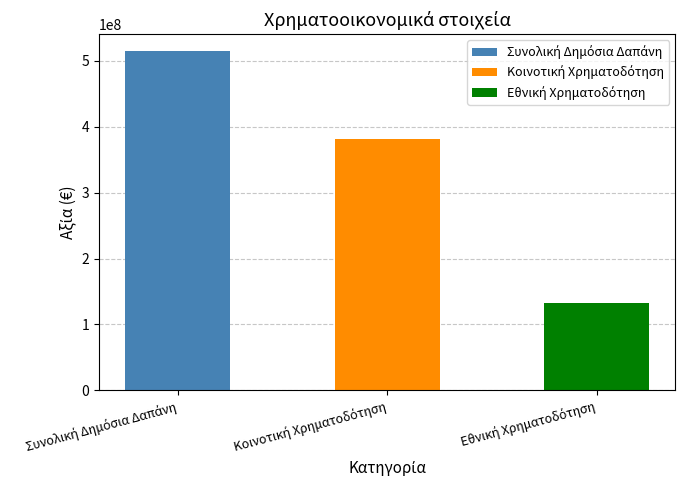

List the labels in order of value, largest first.

Συνολική Δημόσια Δαπάνη, Κοινοτική Χρηματοδότηση, Εθνική Χρηματοδότηση